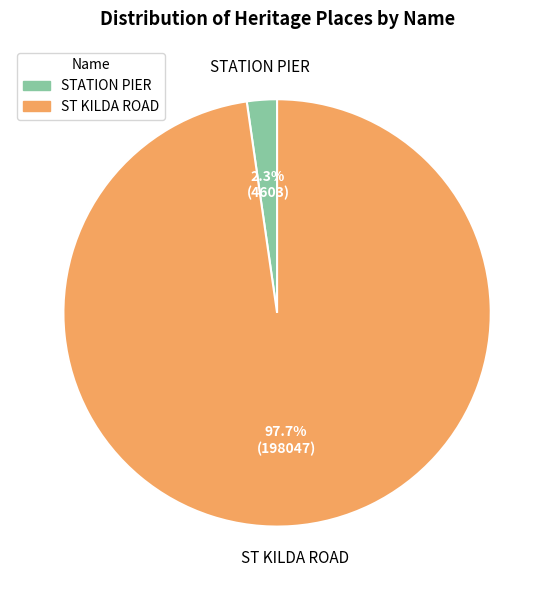

Between ST KILDA ROAD and STATION PIER, which is larger?

ST KILDA ROAD